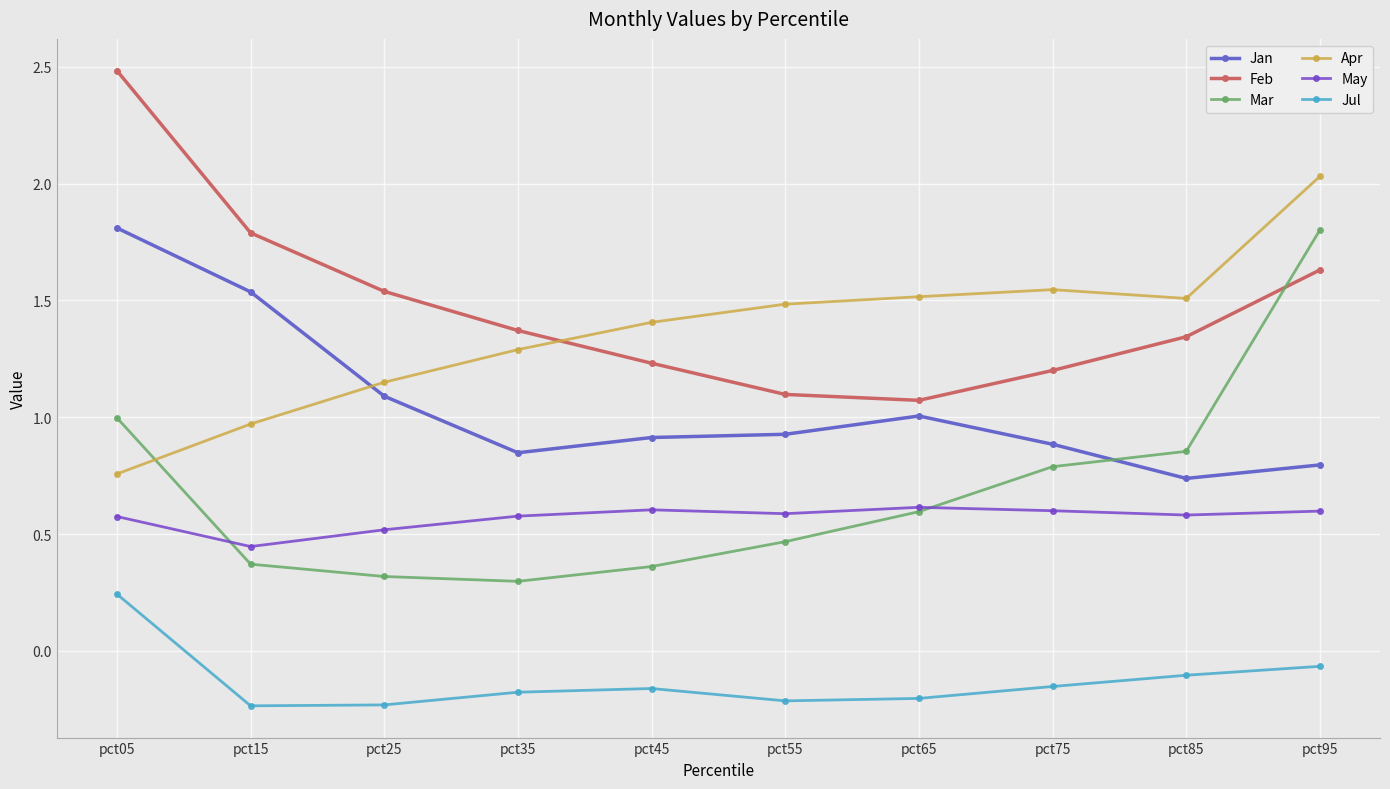

Count the number of data series in this chart.

6